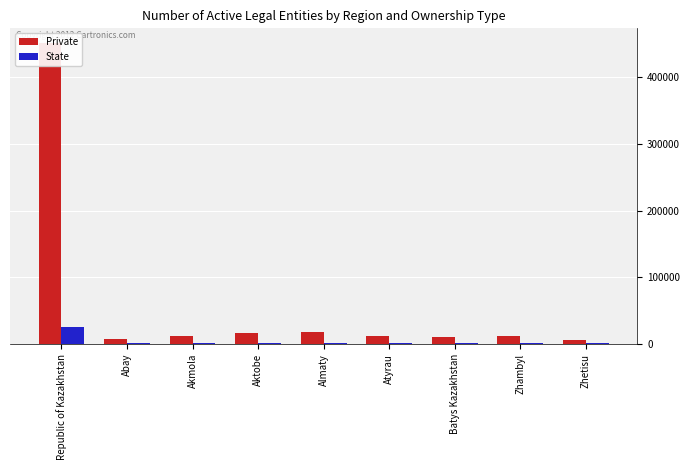

How many bars are there in each group?

2